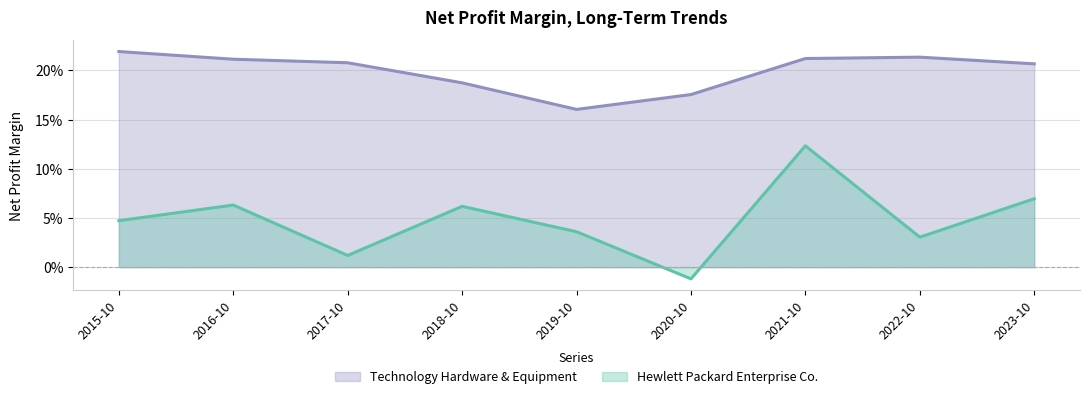

What are all the series names shown in the legend?

Technology Hardware & Equipment, Hewlett Packard Enterprise Co.